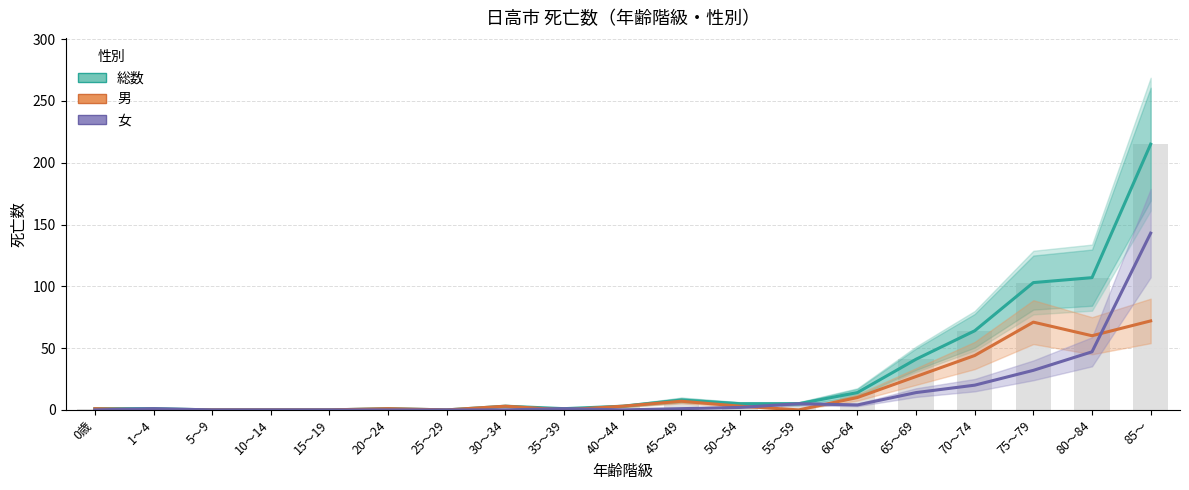

The value of 女 at 50～54 is 4. True or false?

False